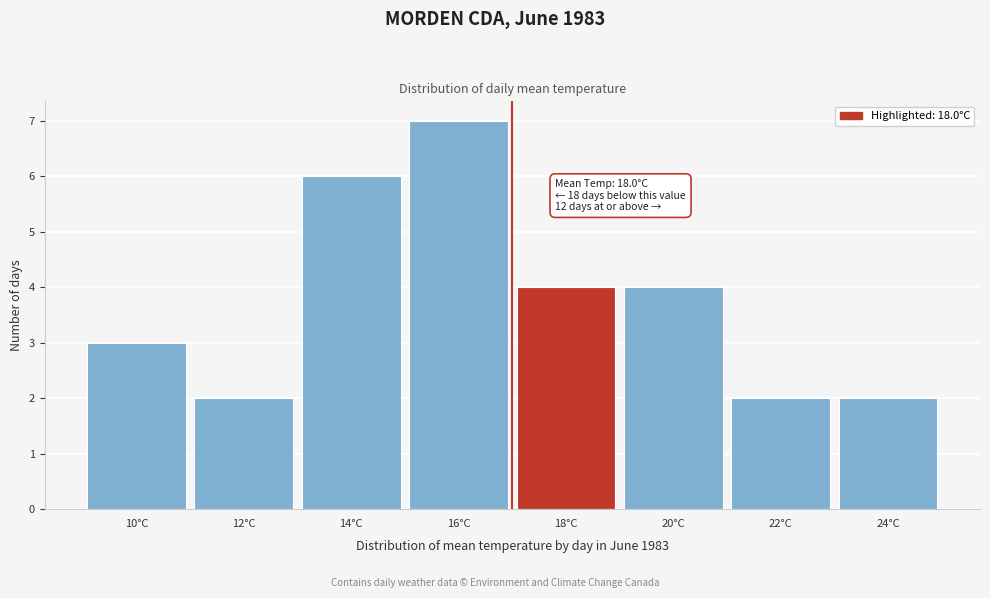

Reading left to right, what are all the values shown in this chart?

3	2	6	7	4	4	2	2